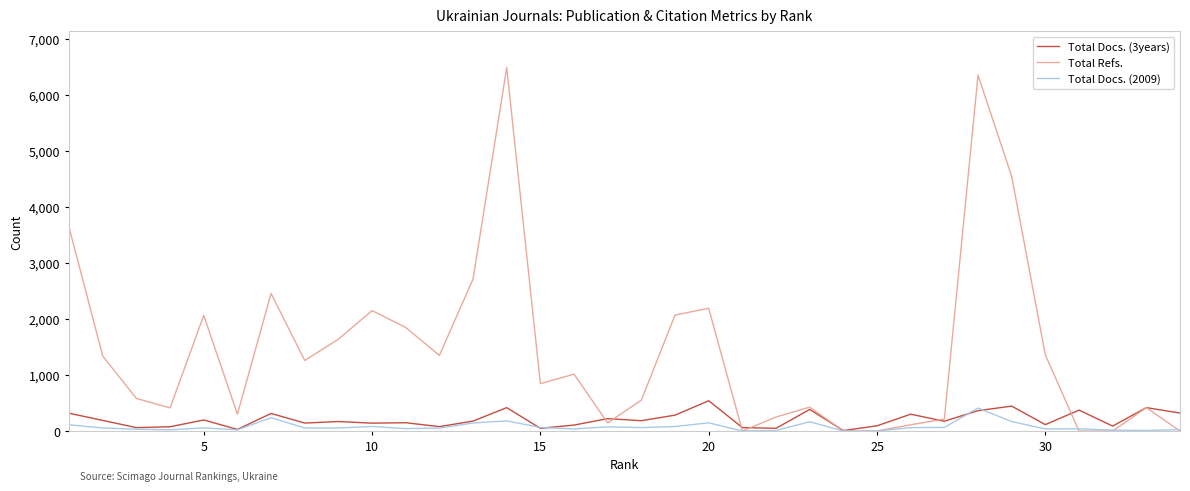

Which series has the largest total across all categories?

Total Refs.